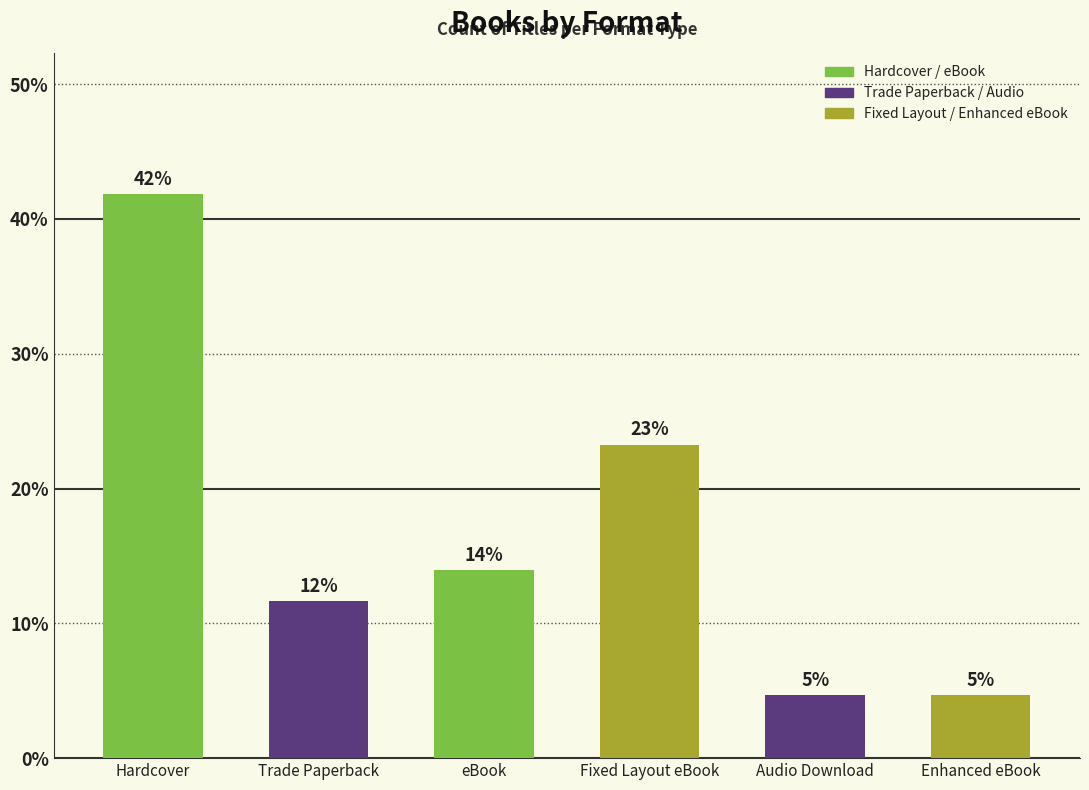

List the labels in order of value, smallest first.

Audio Download, Enhanced eBook, Trade Paperback, eBook, Fixed Layout eBook, Hardcover